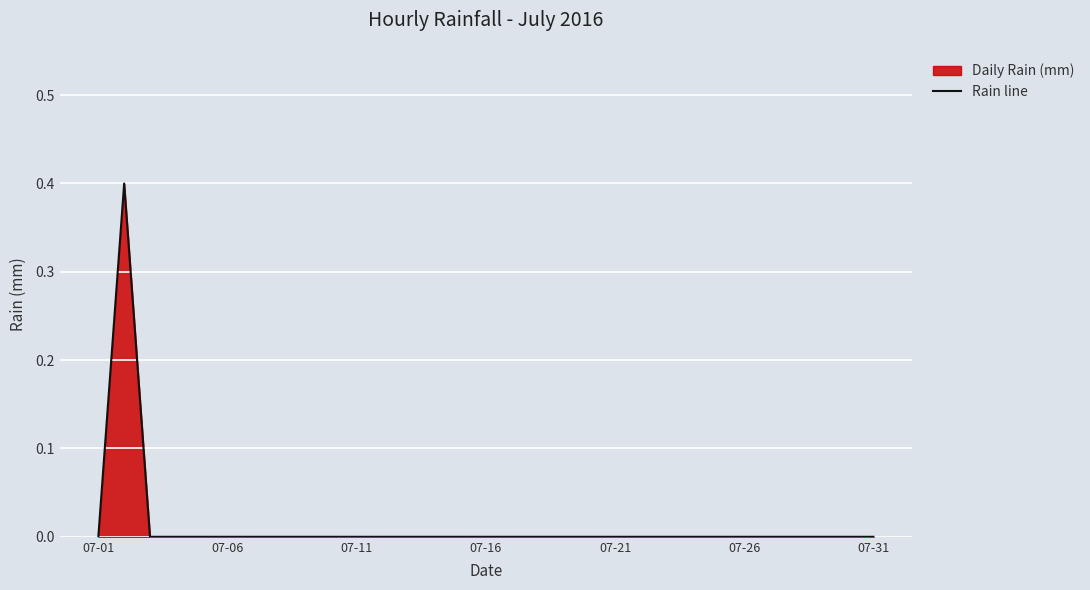

The value at 07-21 is -0.1. True or false?

False